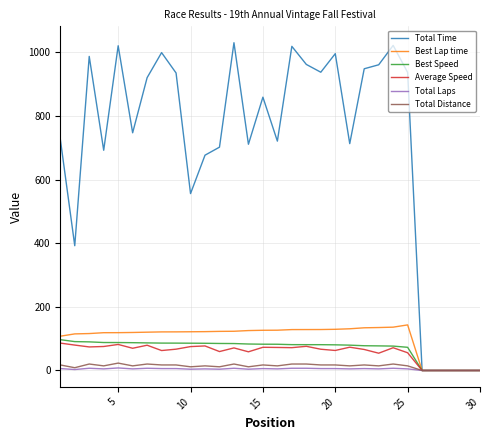

Which series has the largest range (max minus min)?

Total Time